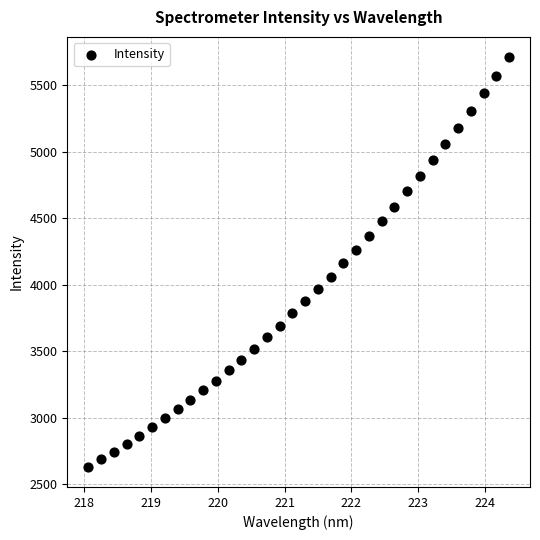

What is the range of X values (max minus min)?

6.3